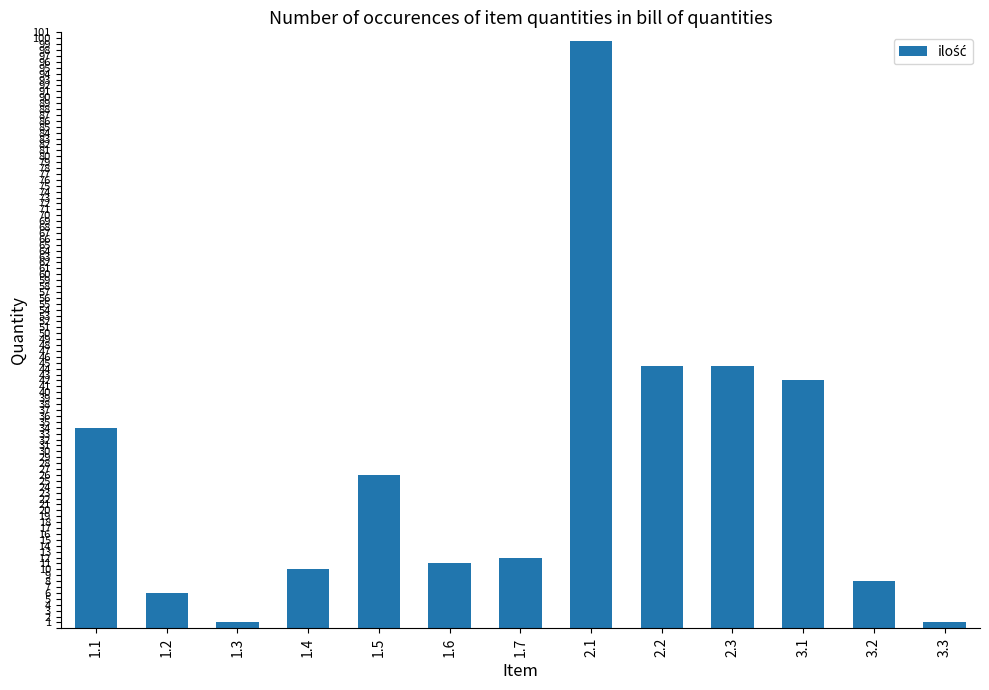

How many data points are less than 12?

6